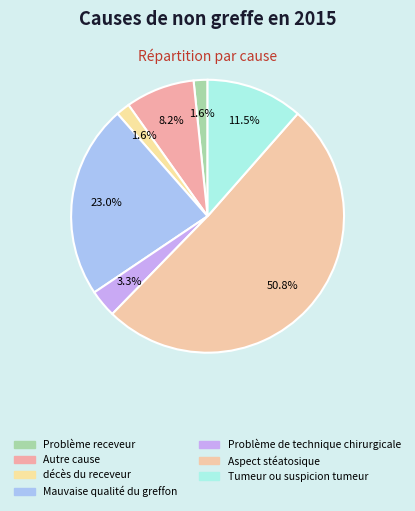

How many slices are in this pie chart?

7